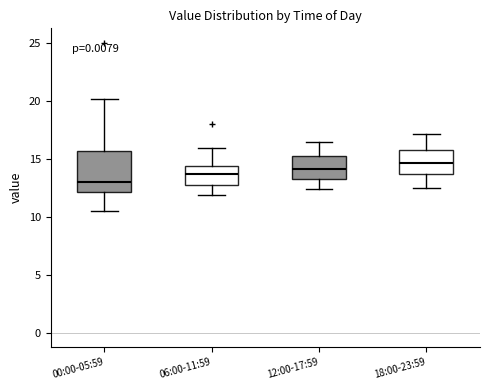

Reading left to right, read every box against the y-axis: the position of its median line, the range the box covers, and the ends of its whiskers. The values are not printed on the chart, so give them approximately, as read against the axis.

00:00-05:59: median 13.0, box 12.0 to 15.5, whiskers 10.5 to 20.0
06:00-11:59: median 13.5, box 13.0 to 14.5, whiskers 12.0 to 16.0
12:00-17:59: median 14.0, box 13.5 to 15.0, whiskers 12.5 to 16.5
18:00-23:59: median 14.5, box 13.5 to 16.0, whiskers 12.5 to 17.0